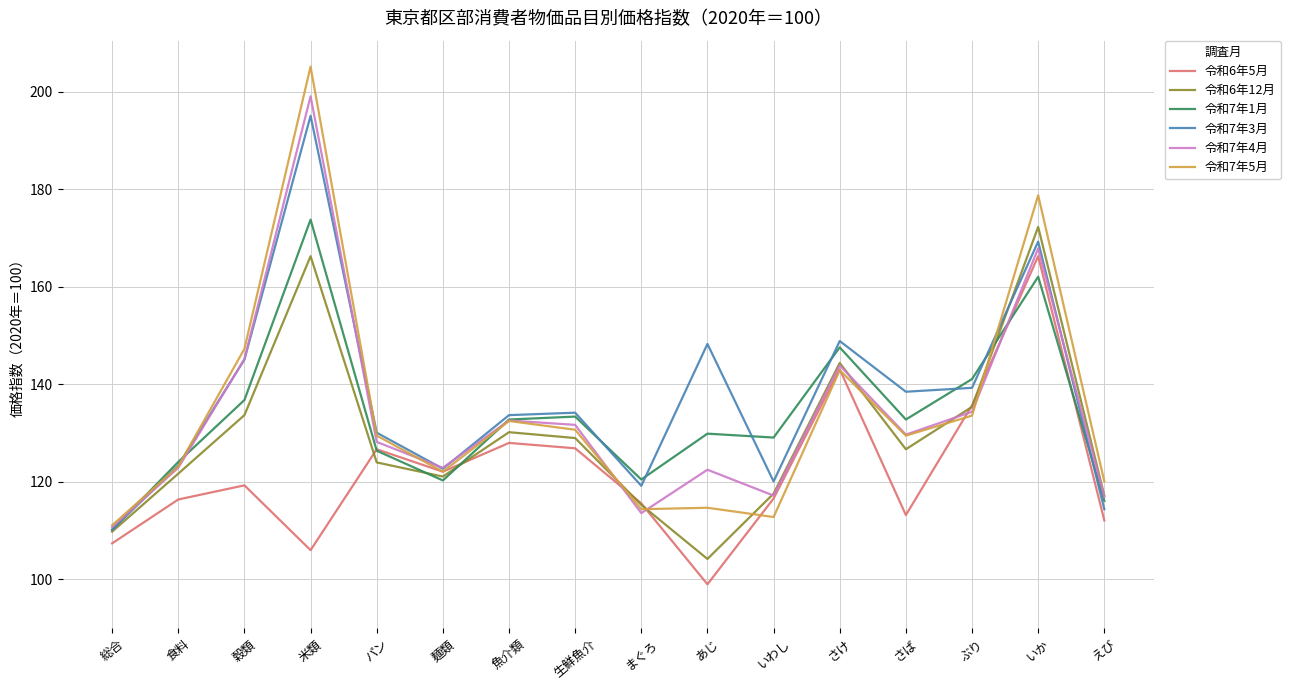

What is the sum of all 令和7年1月 values?

2137.0